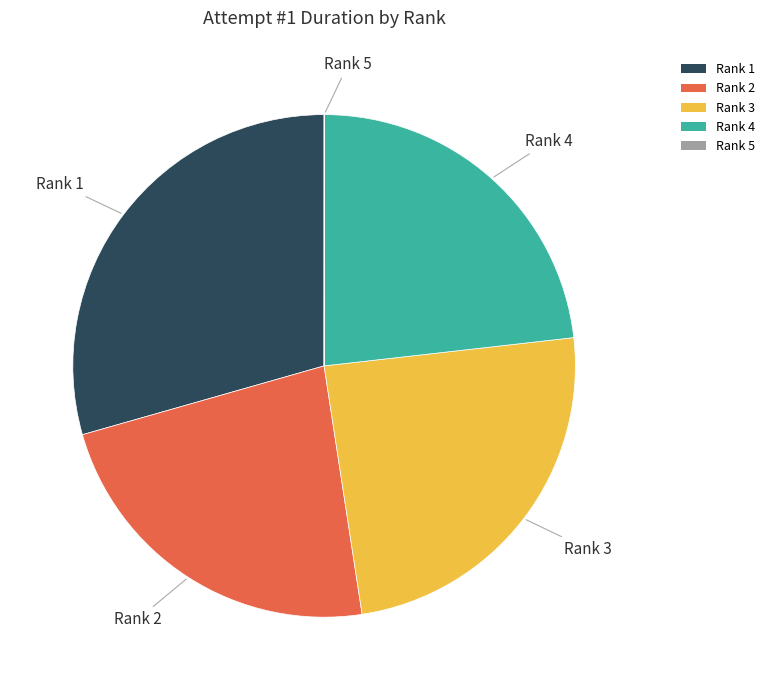

Is it true that Rank 4 is 33% of the pie?

False